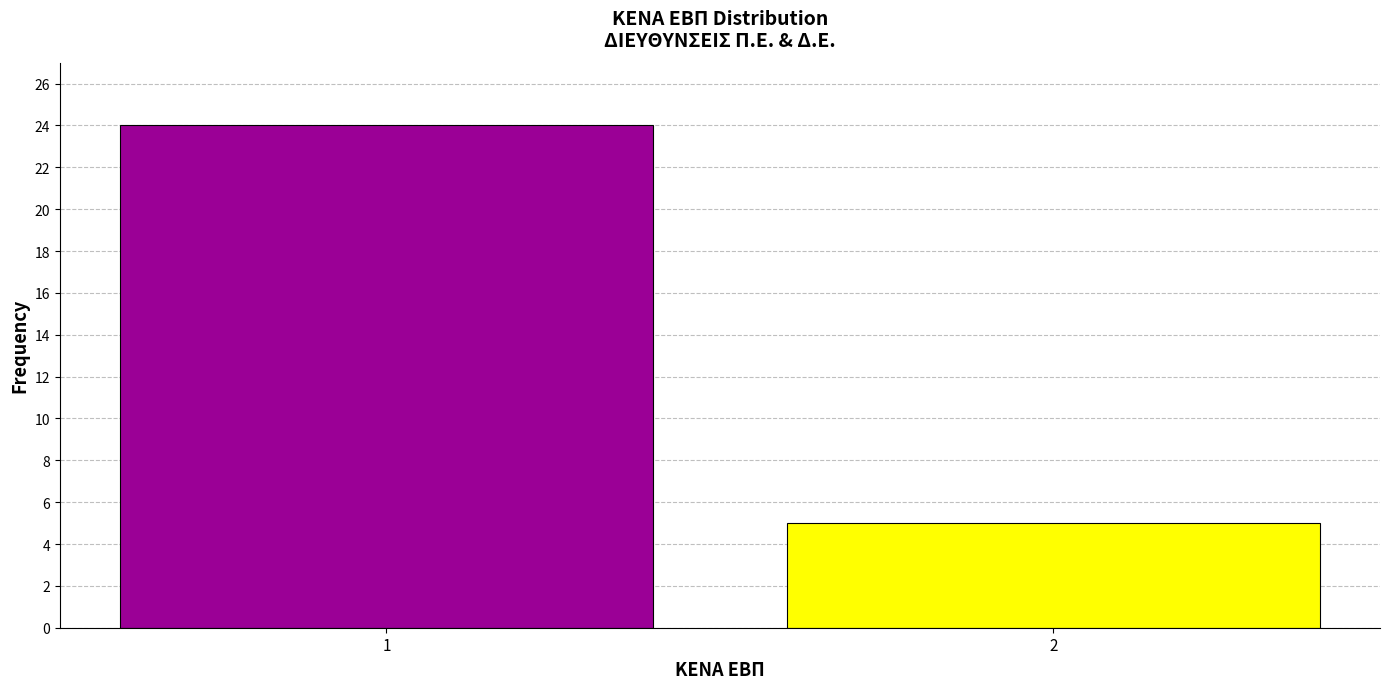

Reading left to right, transcribe all the data shown in this chart.

24	5